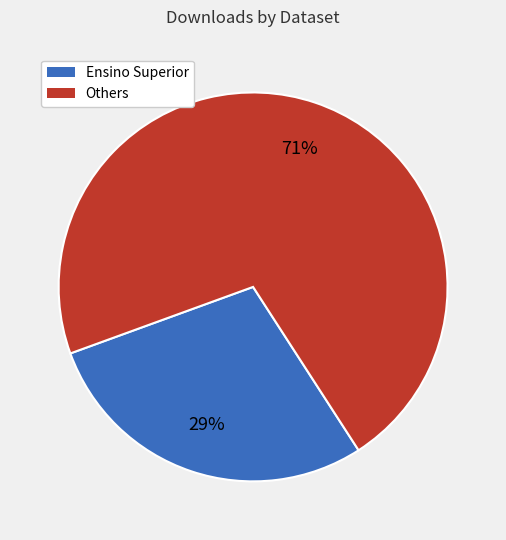

To the nearest percent, what is the combined percentage of Ensino Superior and Others?

100%